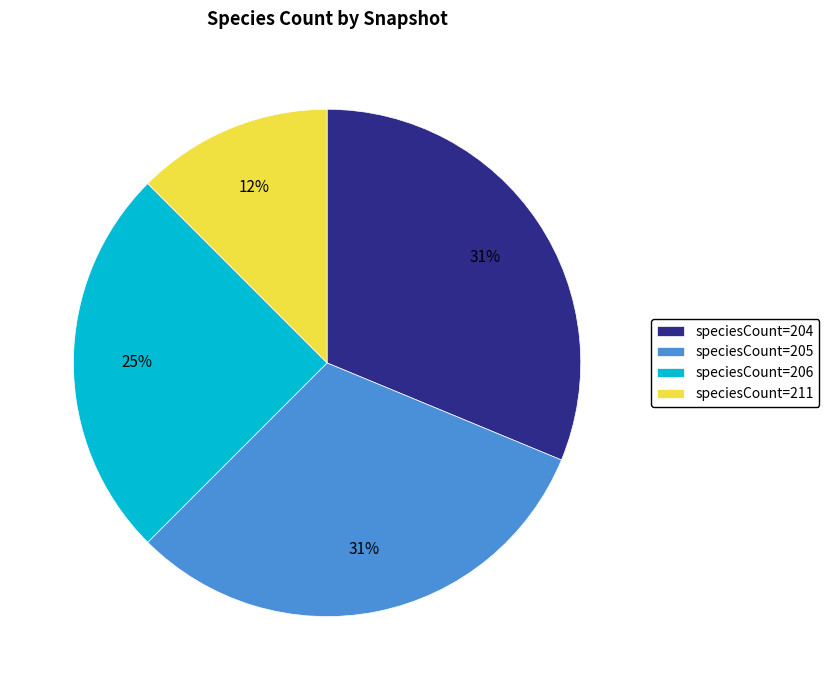

Do speciesCount=204 and speciesCount=211 together represent more than half of the pie?

No